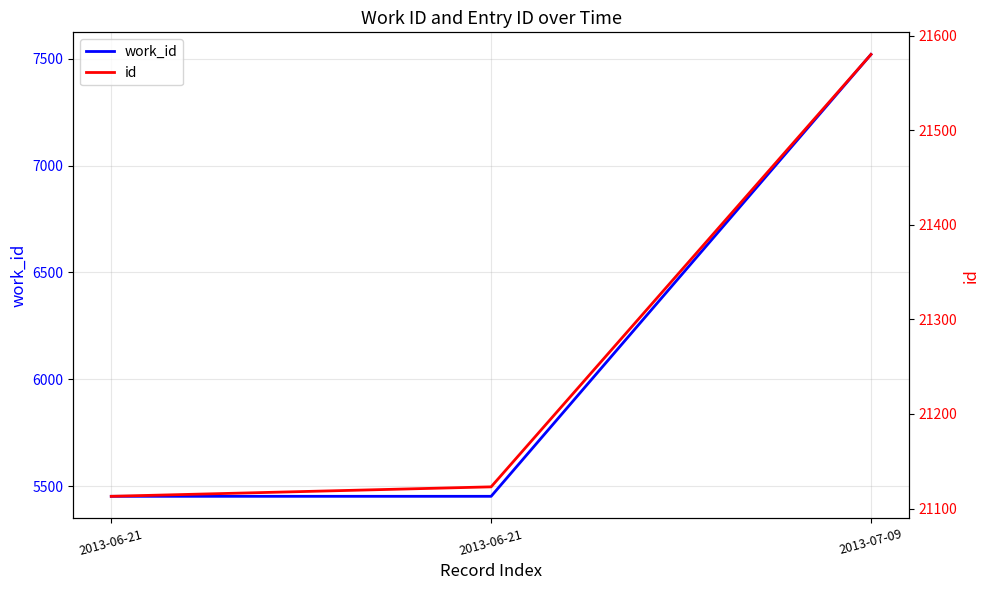

Between 2013-06-21 and 2013-07-09, which is larger?

2013-07-09